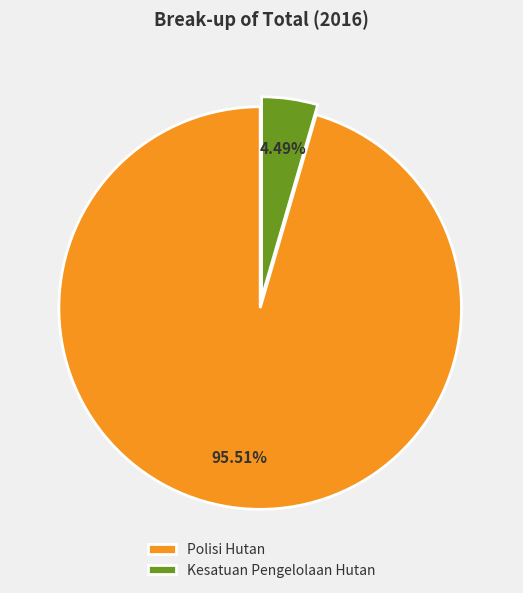

To the nearest percent, what percentage of the pie is Kesatuan Pengelolaan Hutan?

4%